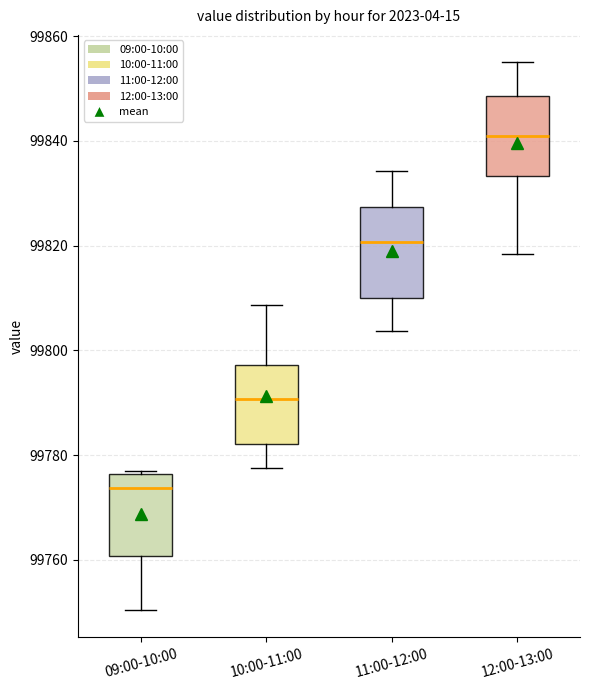

Which box's median line is the lowest?

09:00-10:00